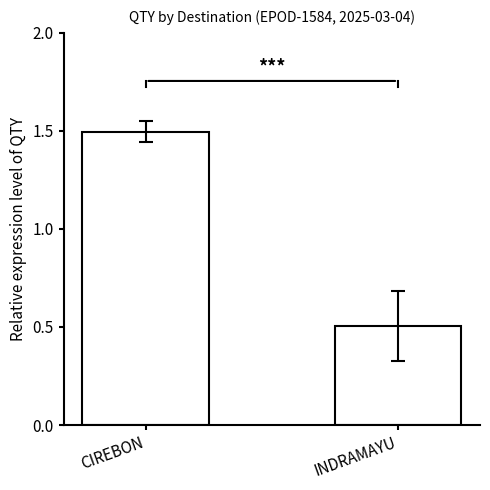

Does the chart contain stacked bars?

No